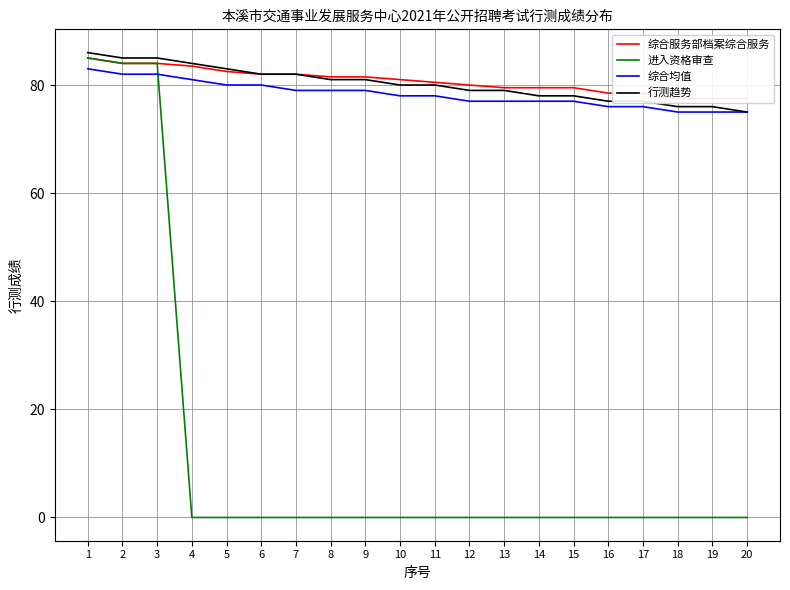

Reading left to right, transcribe all the data shown in this chart.

综合服务部档案综合服务: 85.0	84.0	84.0	83.5	82.5	82.0	82.0	81.5	81.5	81.0	80.5	80.0	79.5	79.5	79.5	78.5	78.5	77.5	77.5	77.5
进入资格审查: 85.0	84.0	84.0	0.0	0.0	0.0	0.0	0.0	0.0	0.0	0.0	0.0	0.0	0.0	0.0	0.0	0.0	0.0	0.0	0.0
综合均值: 83.0	82.0	82.0	81.0	80.0	80.0	79.0	79.0	79.0	78.0	78.0	77.0	77.0	77.0	77.0	76.0	76.0	75.0	75.0	75.0
行测趋势: 86.0	85.0	85.0	84.0	83.0	82.0	82.0	81.0	81.0	80.0	80.0	79.0	79.0	78.0	78.0	77.0	77.0	76.0	76.0	75.0